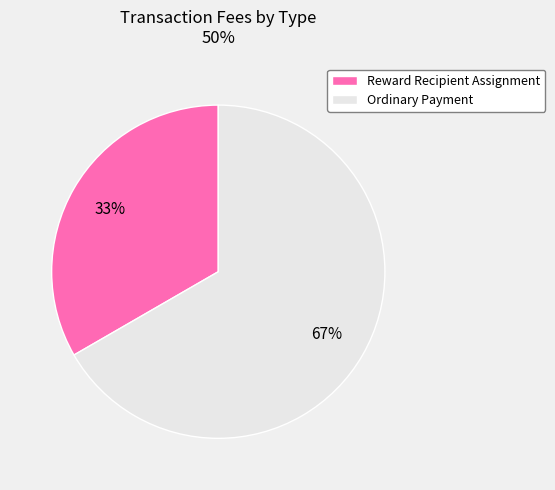

To the nearest percent, what percentage of the pie is Ordinary Payment?

67%